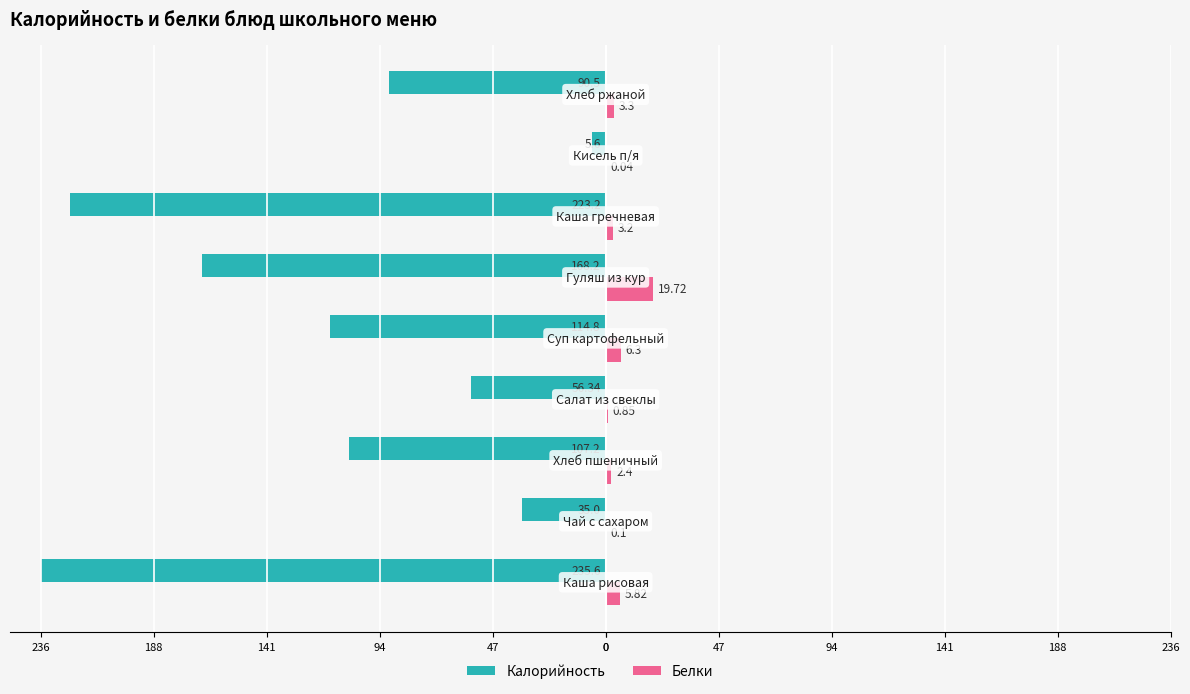

What are all the series names shown in the legend?

Калорийность, Белки